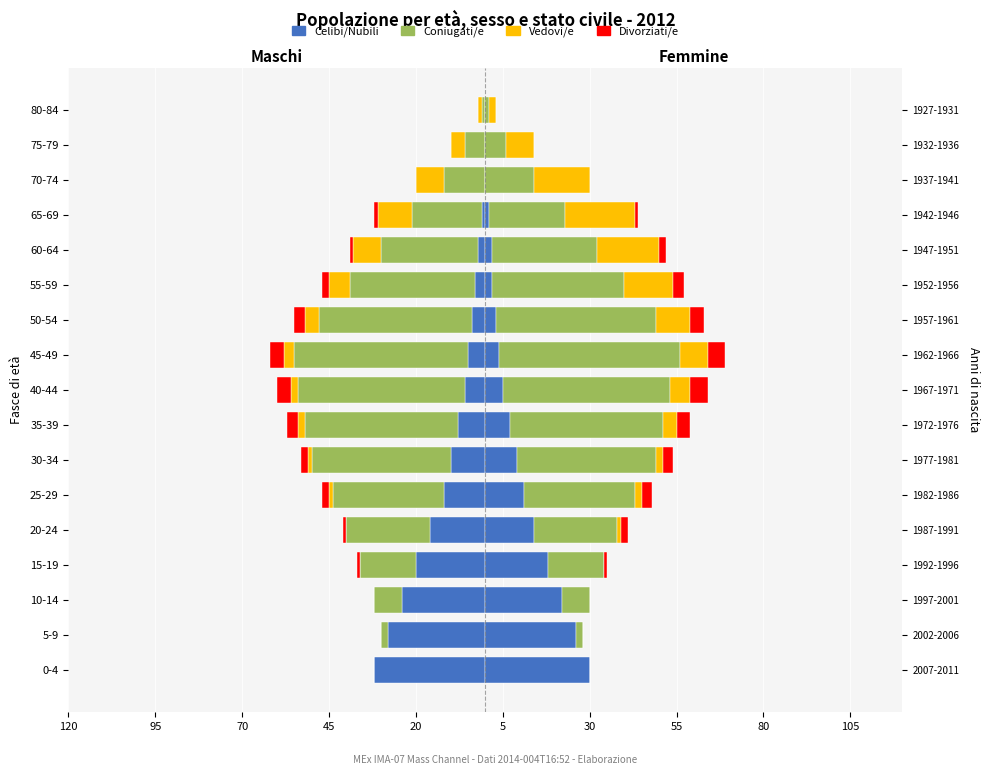

True or false: Divorziati/e has a value of -1 at 15-19.

False